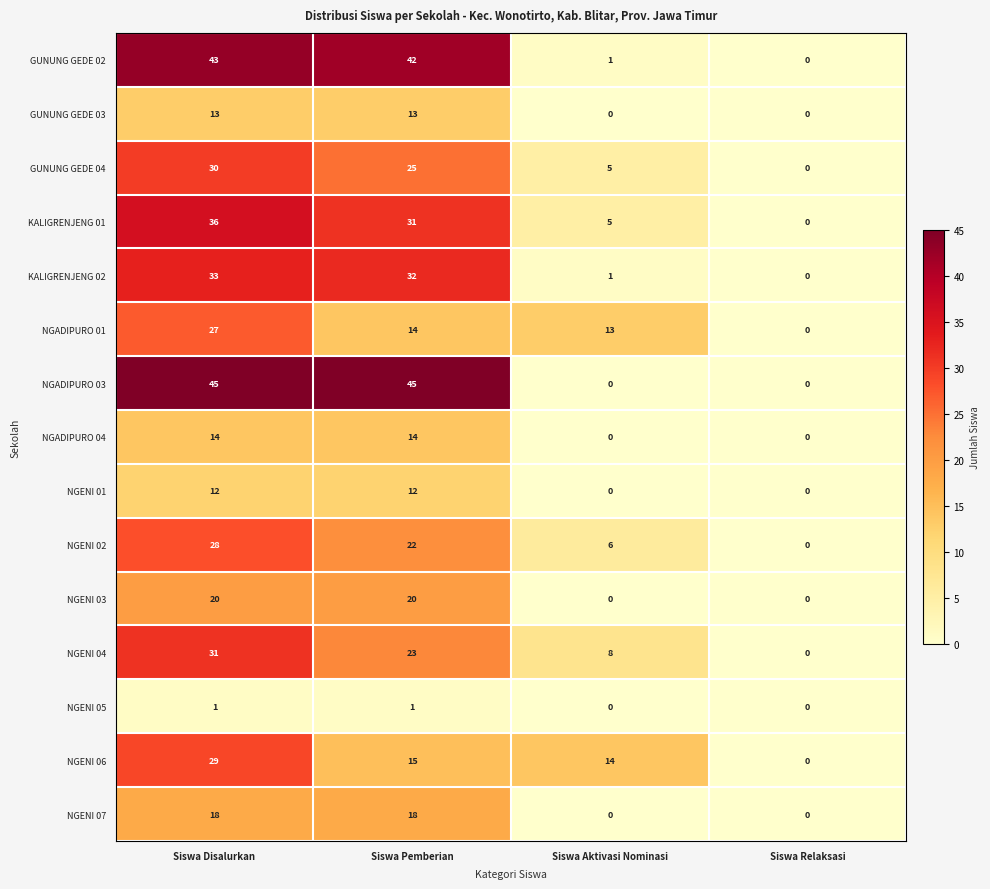

At which category is the sum across all series the highest?

Siswa Disalurkan